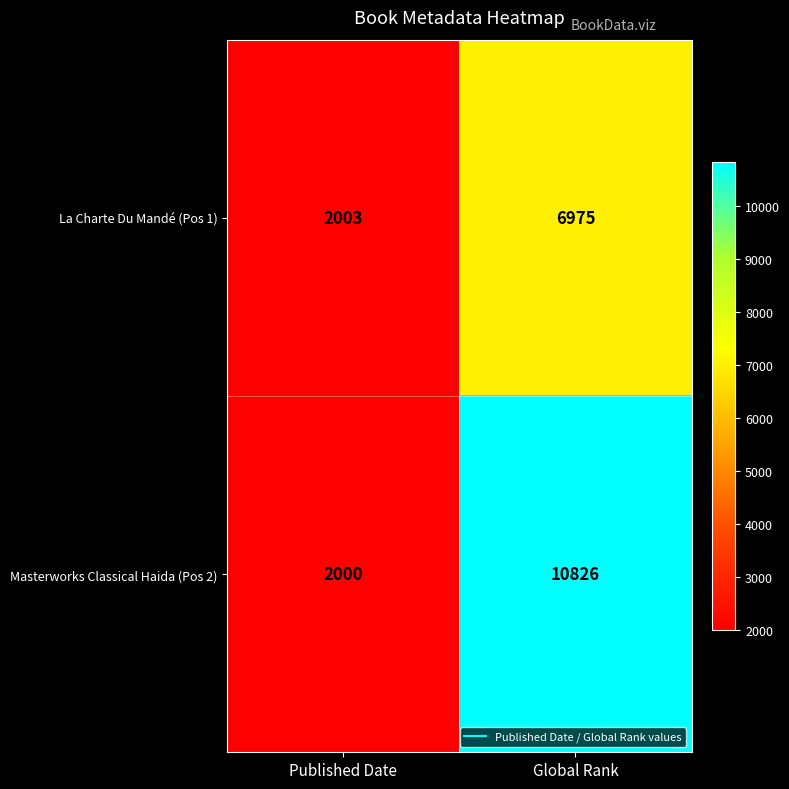

Which category has the highest value across all series?

Global Rank